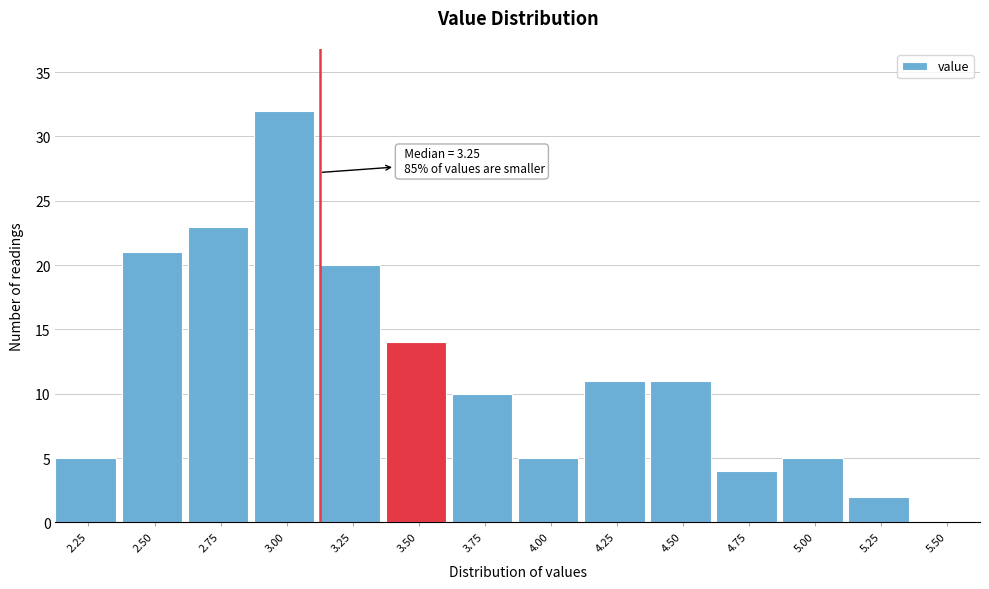

Reading left to right, list all the values displayed in this chart.

2.25=5	2.50=21	2.75=23	3.00=32	3.25=20	3.50=14	3.75=10	4.00=5	4.25=11	4.50=11	4.75=4	5.00=5	5.25=2	5.50=0